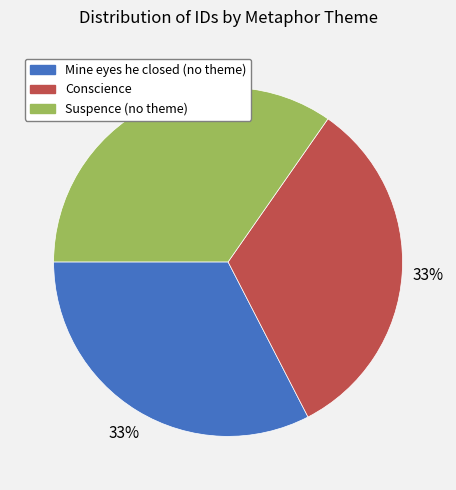

How many slices are in this pie chart?

3